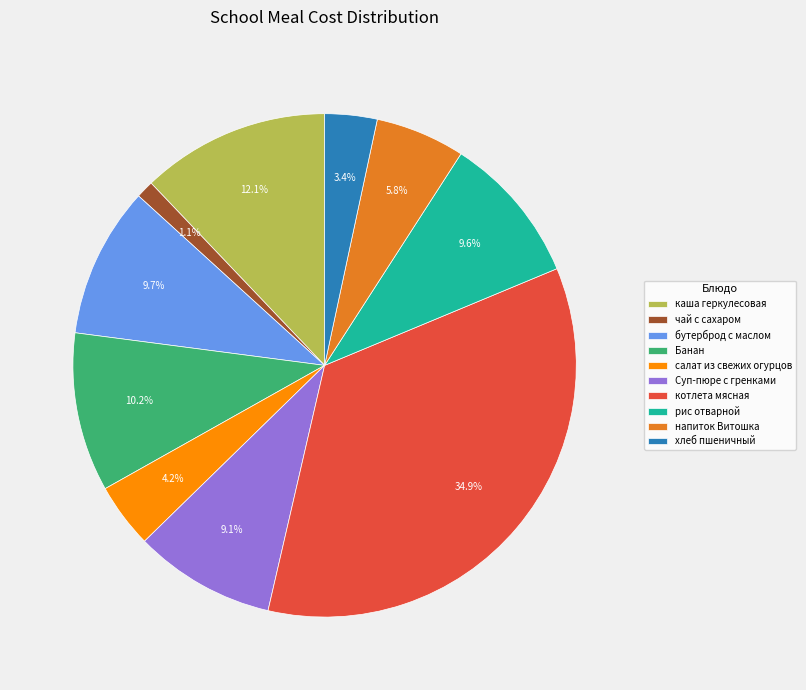

True or false: рис отварной accounts for 10% of the total.

True